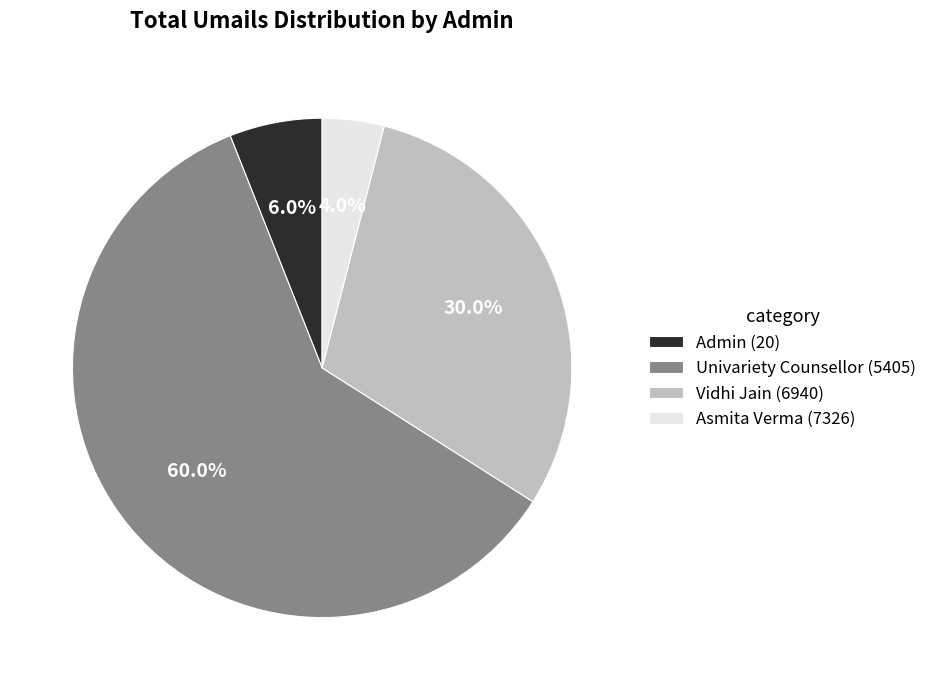

What percentage is the Univariety Counsellor (5405) slice, to the nearest percent?

60%